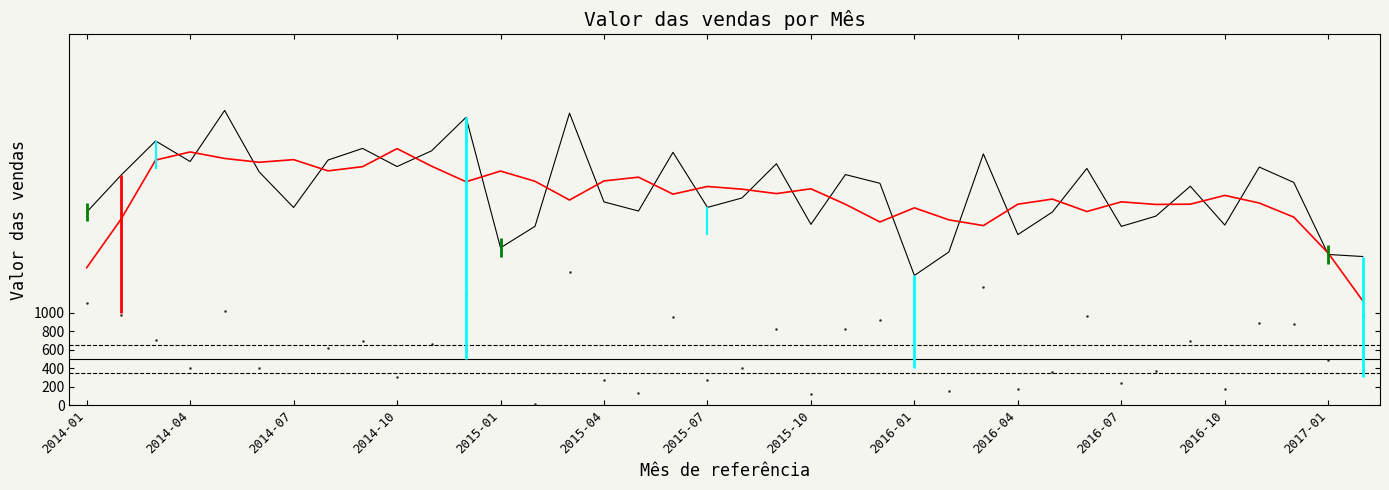

Which series reaches the maximum Y coordinate?

Valor das vendas